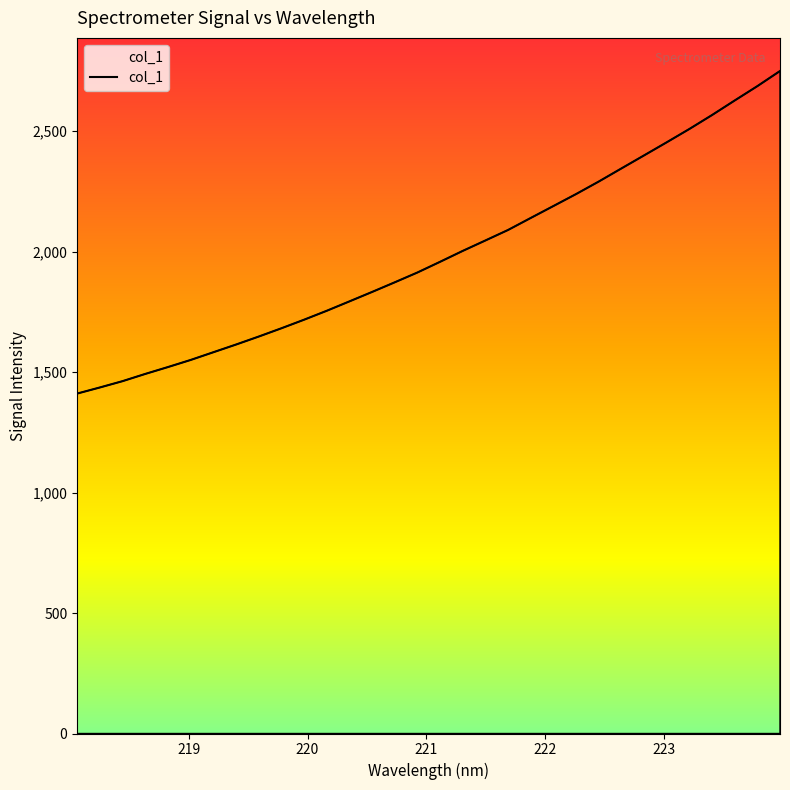

Rank the categories by value from lowest to highest.

218.0596, 218.2508, 218.442, 218.6332, 218.8244, 219.0156, 219.2067, 219.3979, 219.589, 219.7801, 219.9712, 220.1623, 220.3533, 220.5444, 220.7354, 220.9264, 221.1174, 221.3083, 221.4993, 221.6902, 221.8812, 222.0721, 222.263, 222.4538, 222.6447, 222.8355, 223.0264, 223.2172, 223.408, 223.5987, 223.7895, 223.9802